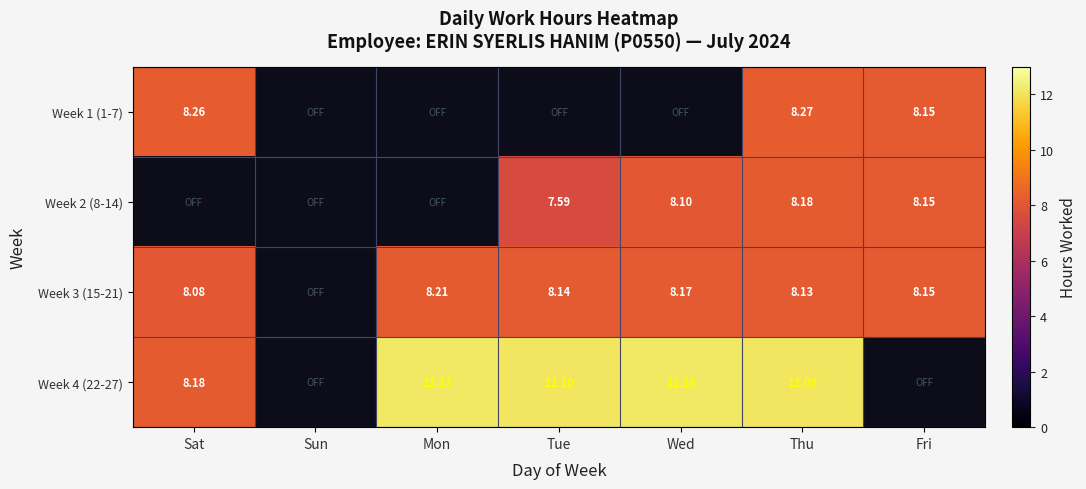

Is the value of Week 3 (15-21) at Sat greater than the value of Week 2 (8-14) at Thu?

No